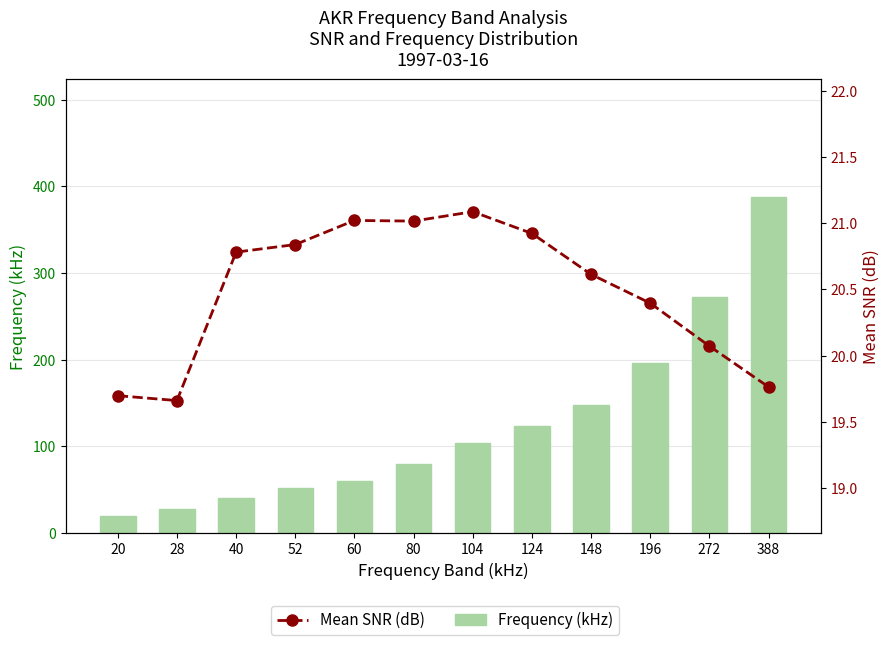

What are all the series names shown in the legend?

Frequency (kHz), Mean SNR (dB)